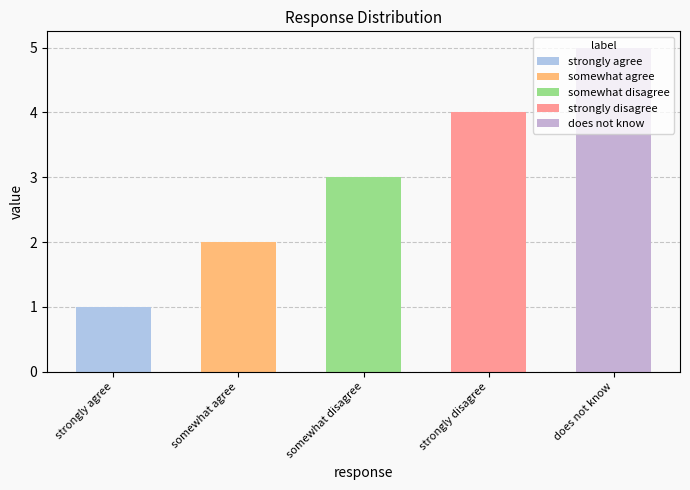

Where is the data nearest to the value 3?

somewhat disagree